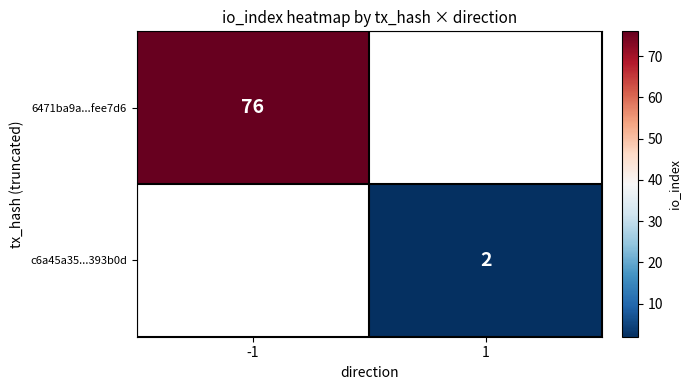

The value of c6a45a35...393b0d at 1 is 3. True or false?

False